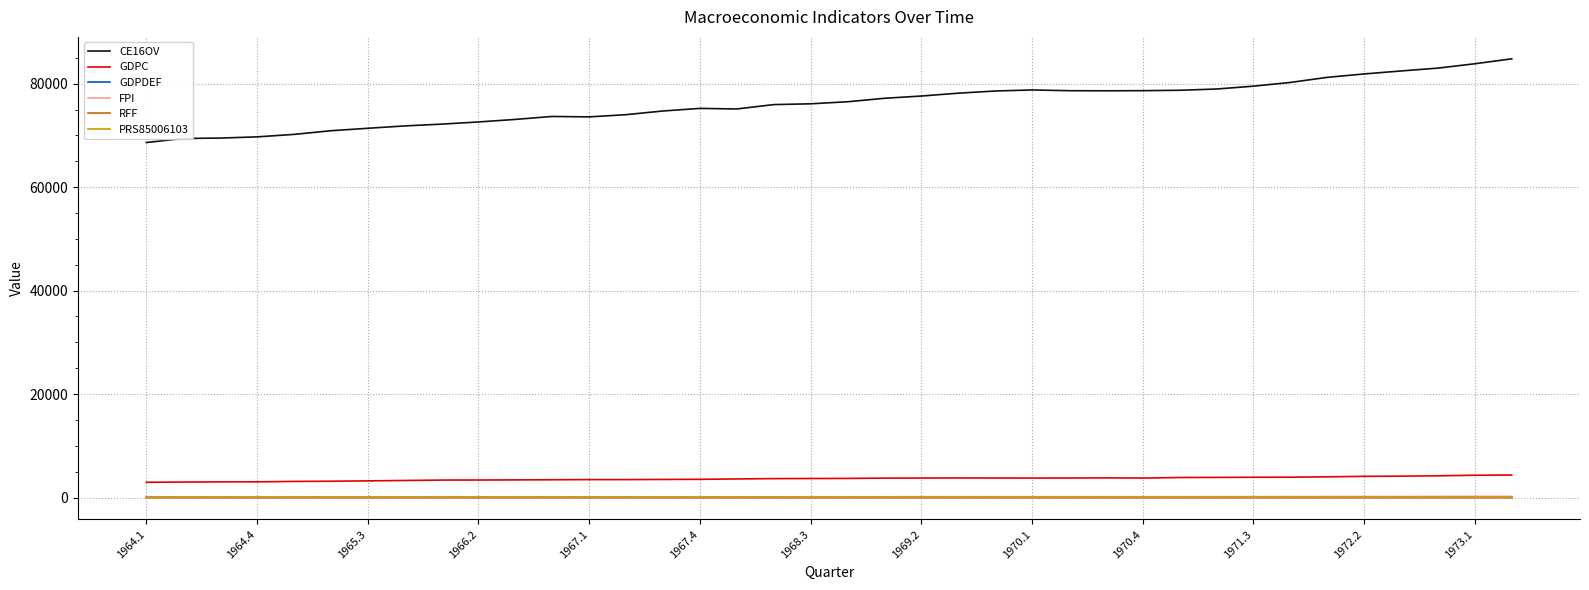

What is the smallest value displayed?

3.5